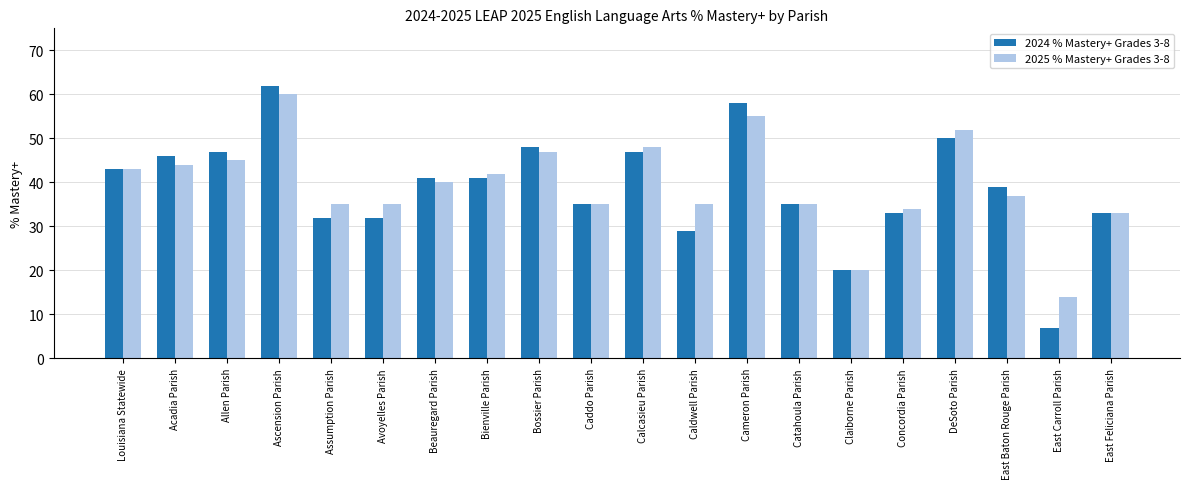

Which category has the highest value in the 2025 % Mastery+ Grades 3-8 series?

Ascension Parish